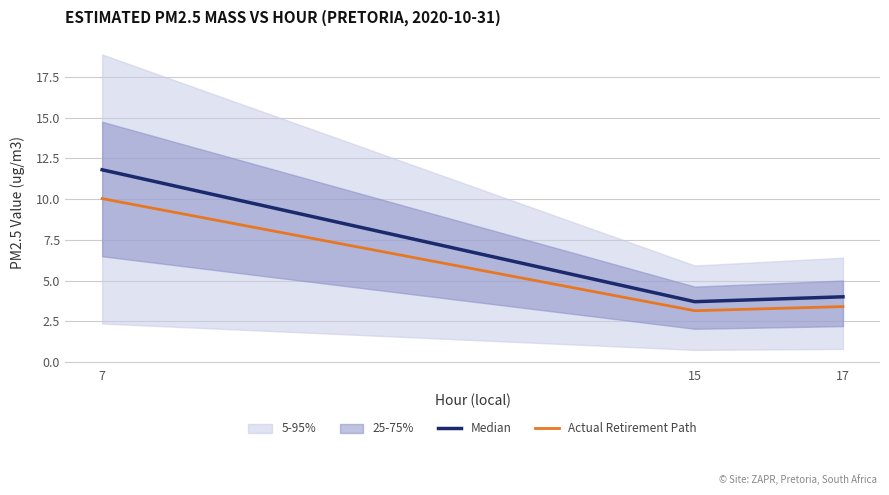

Where does the Median series first go above 4?

7